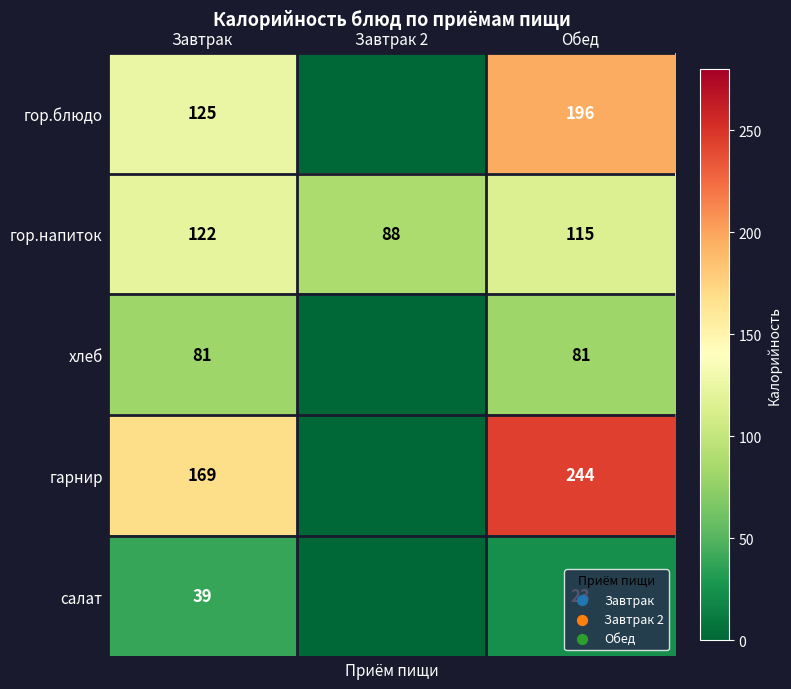

What is the difference between the second highest and minimum values in the гор.напиток series?

27